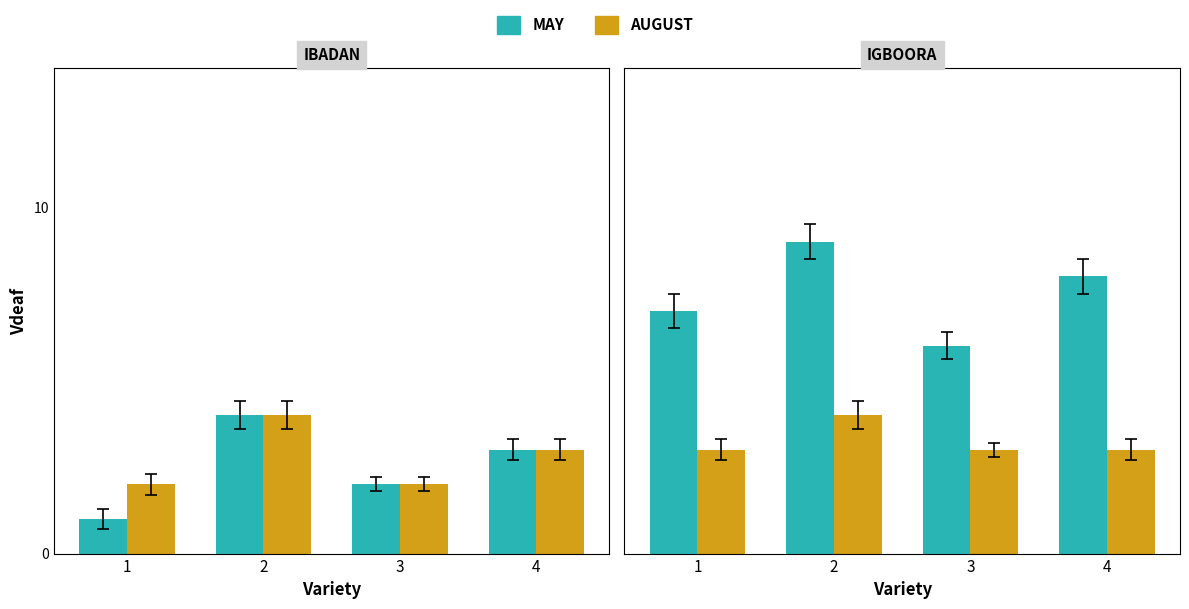

Where does the MAY series first go above 8?

2